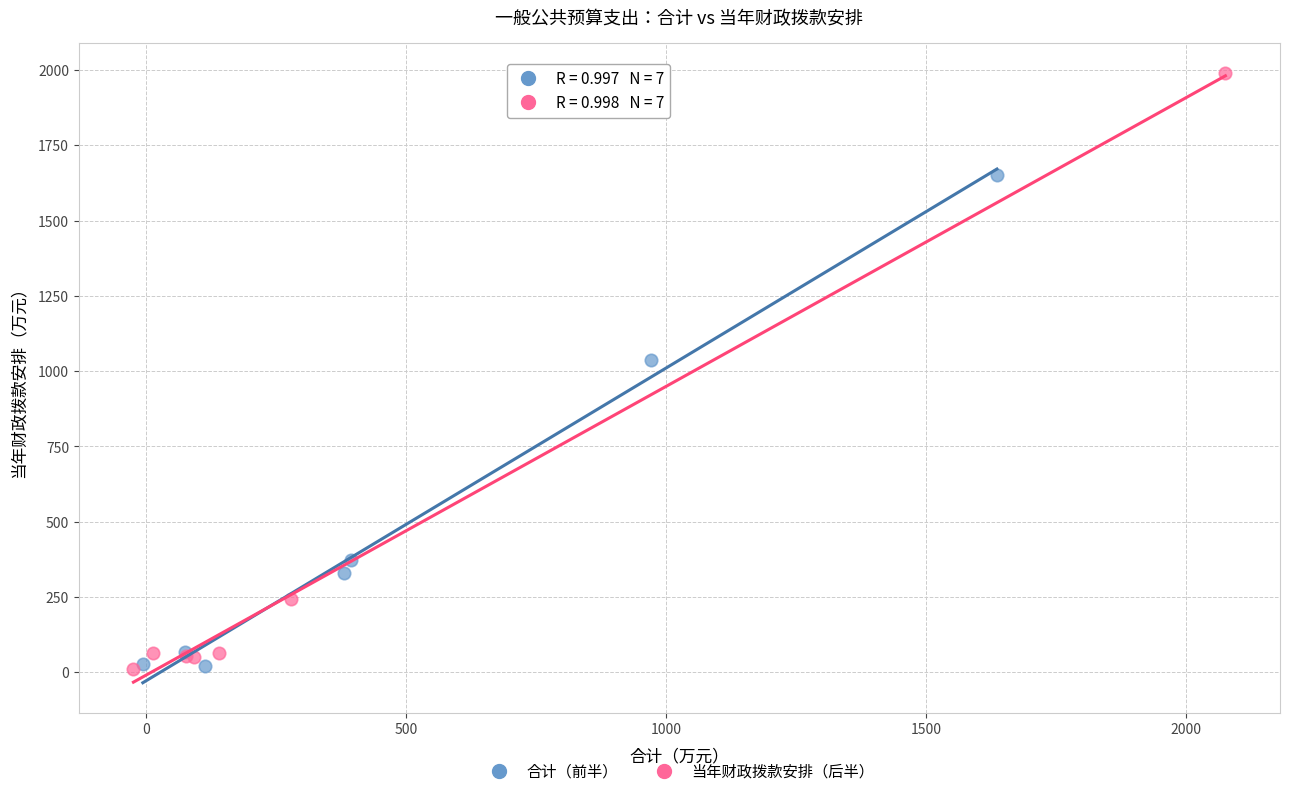

Which series has the largest Y range (max minus min)?

当年财政拨款安排（后半）